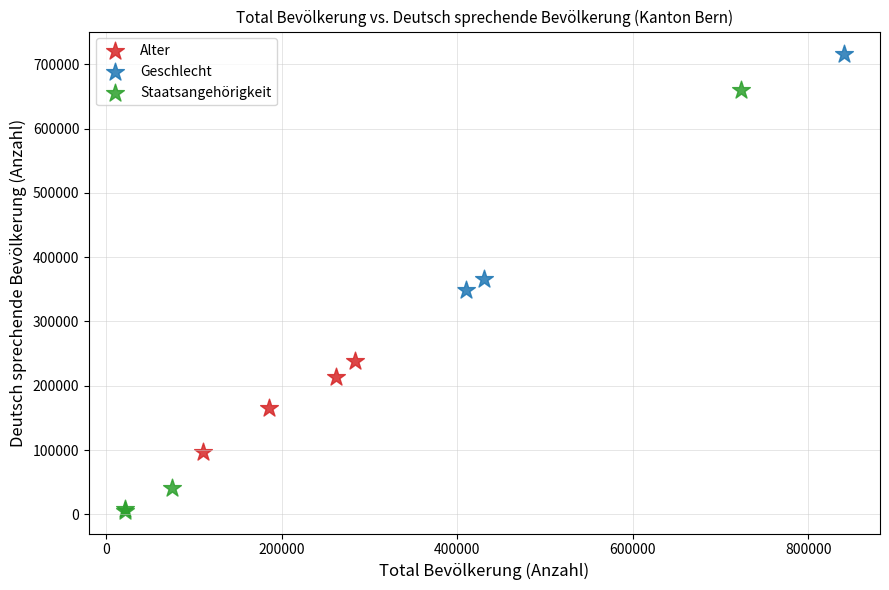

Which series has the largest Y range (max minus min)?

Staatsangehörigkeit